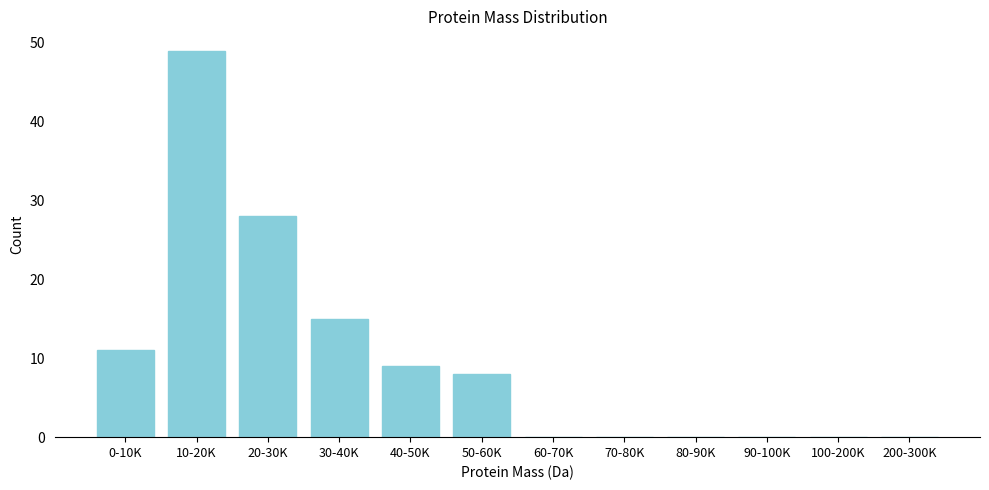

Reading left to right, list all the values displayed in this chart.

0-10K=11	10-20K=49	20-30K=28	30-40K=15	40-50K=9	50-60K=8	60-70K=0	70-80K=0	80-90K=0	90-100K=0	100-200K=0	200-300K=0